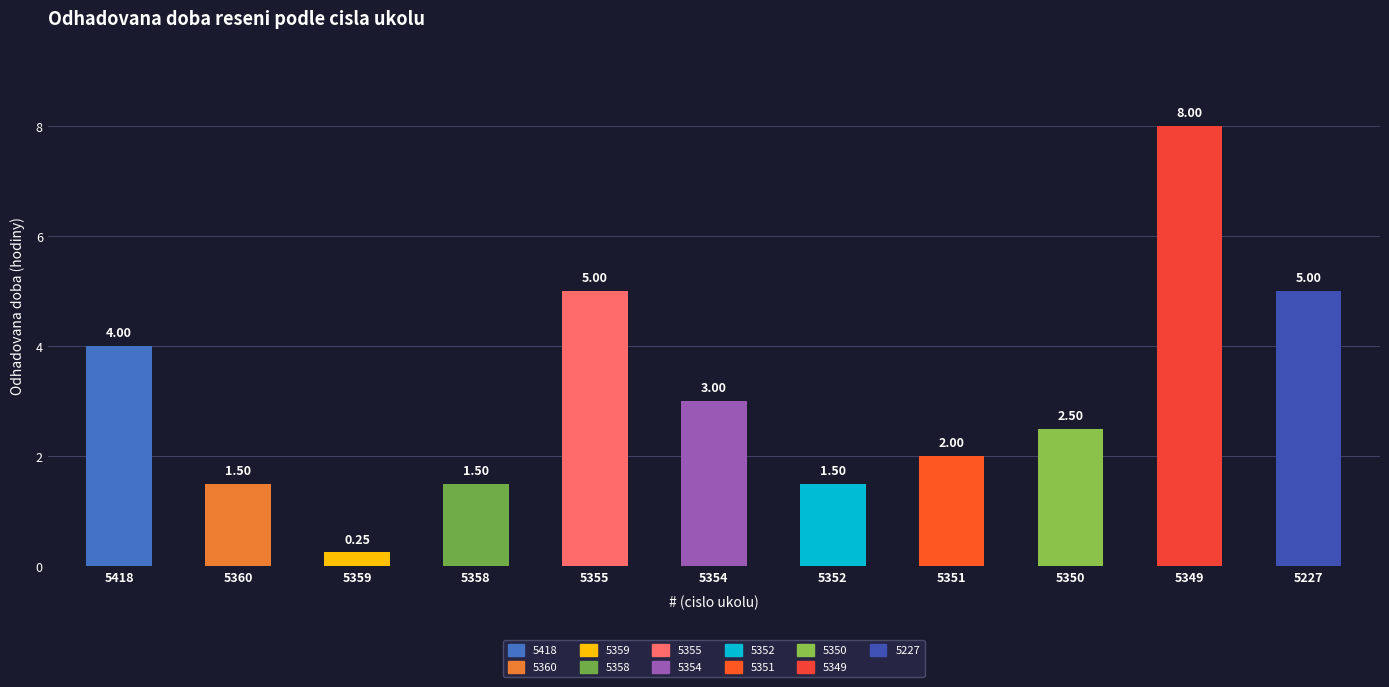

Is it true that the value at 5359 is 0.4?

False